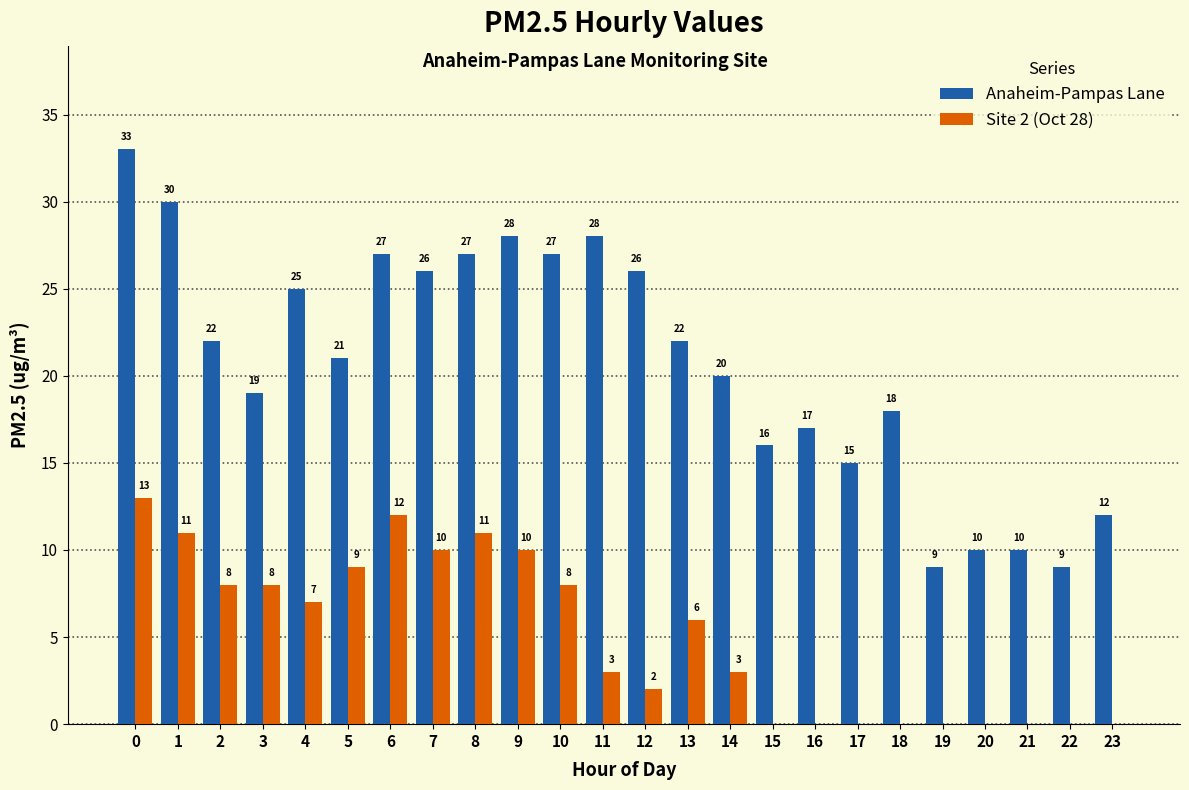

True or false: Anaheim-Pampas Lane has a value of 7 at 1.

False